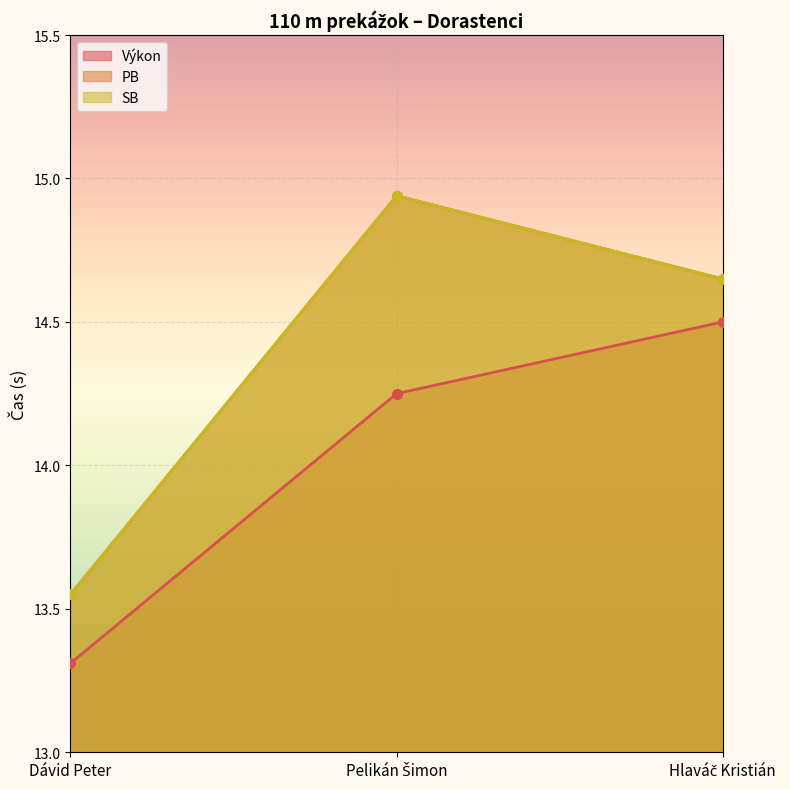

Between Hlaváč Kristián and Pelikán Šimon, which is larger?

Hlaváč Kristián